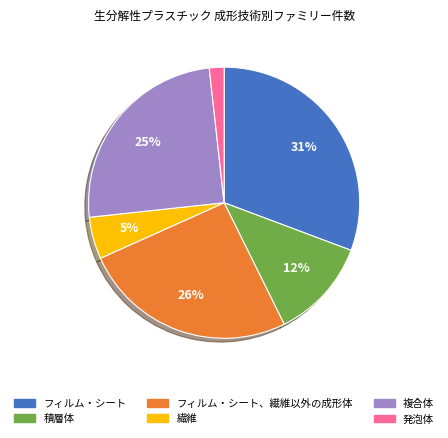

To the nearest percent, what is the average slice percentage?

17%